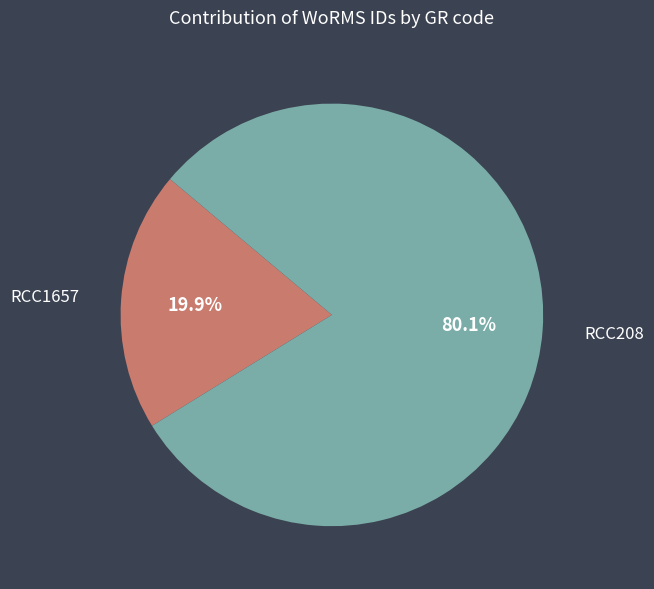

Which slice is the smallest?

RCC1657